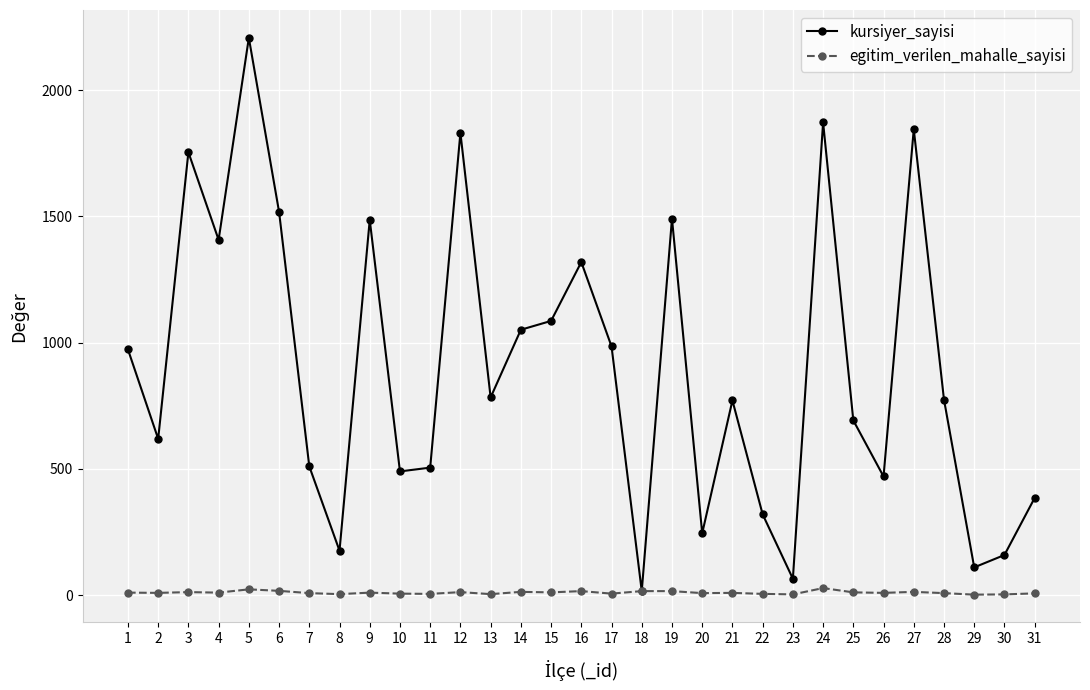

How many lines are shown in the chart?

2